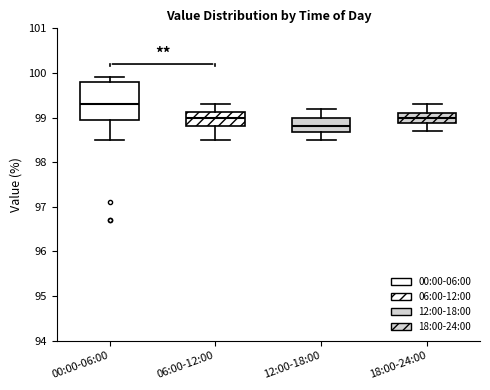

Which box has the lowest median line?

12:00-18:00